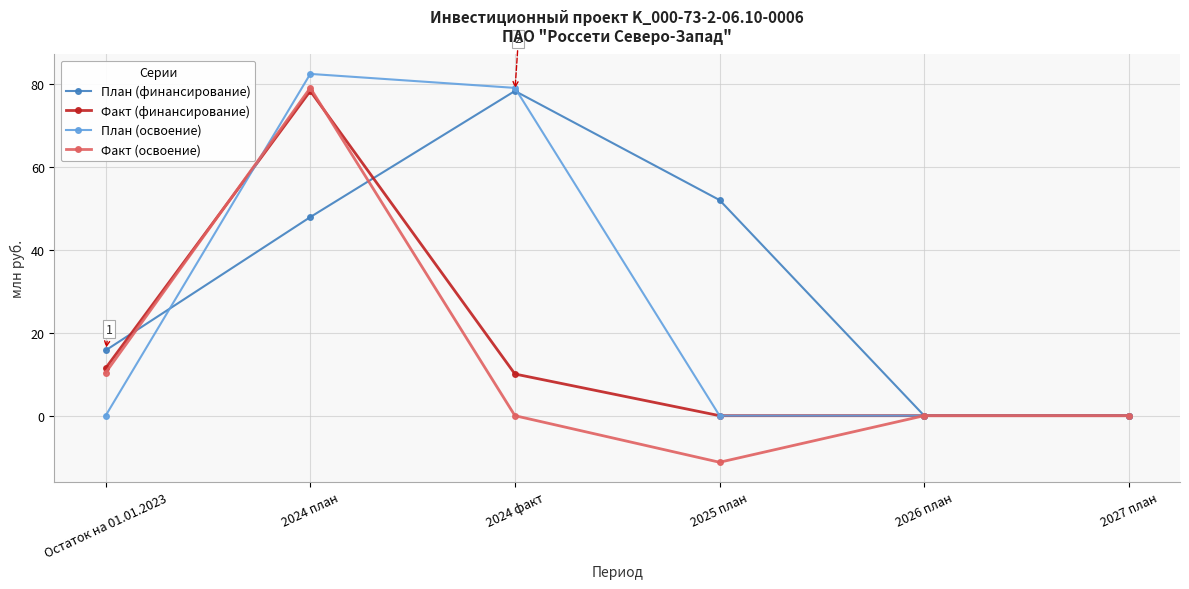

What are all the series names shown in the legend?

План (финансирование), Факт (финансирование), План (освоение), Факт (освоение)